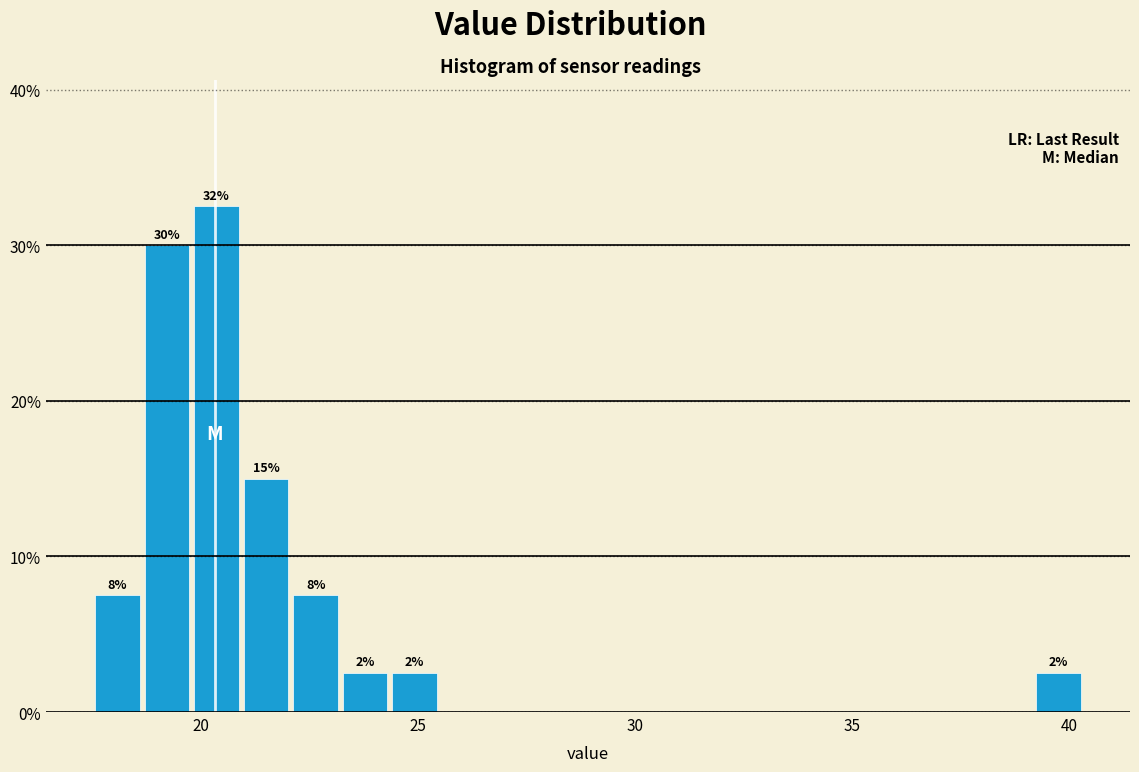

Read against the x-axis, roughly where is the centre of the tallest bar?

20.5